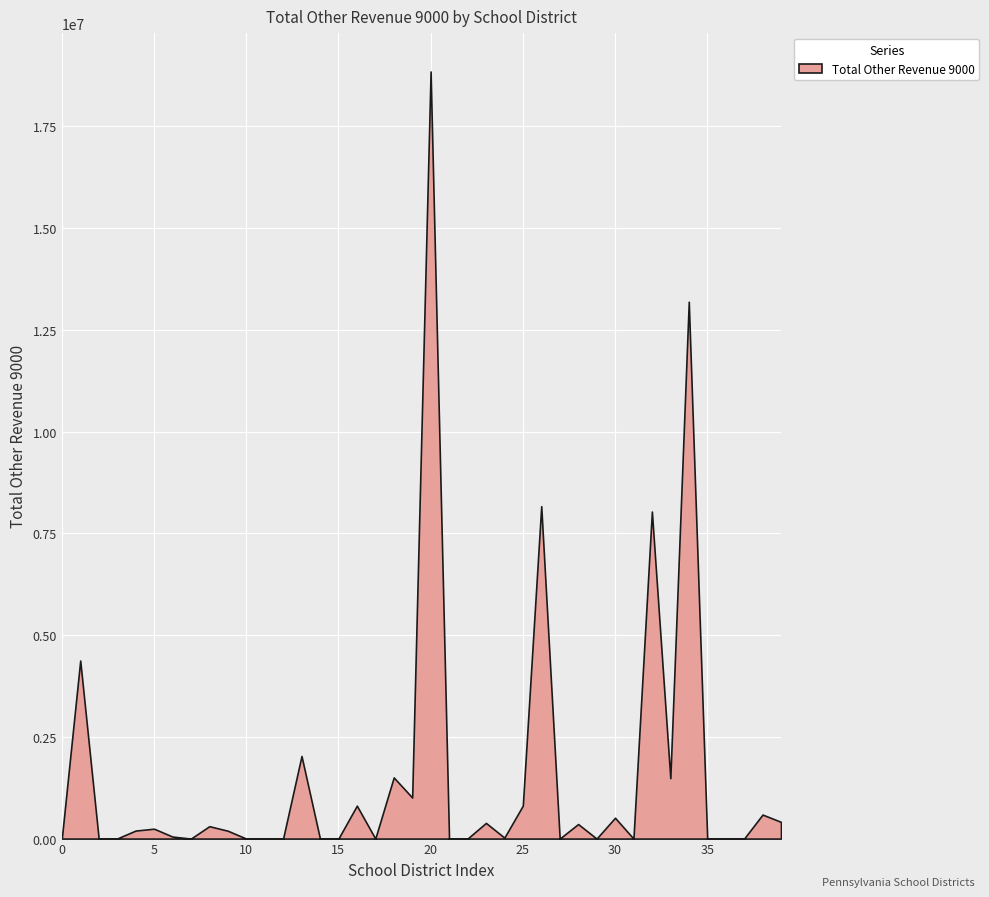

What is the greatest value displayed?

18849683.2